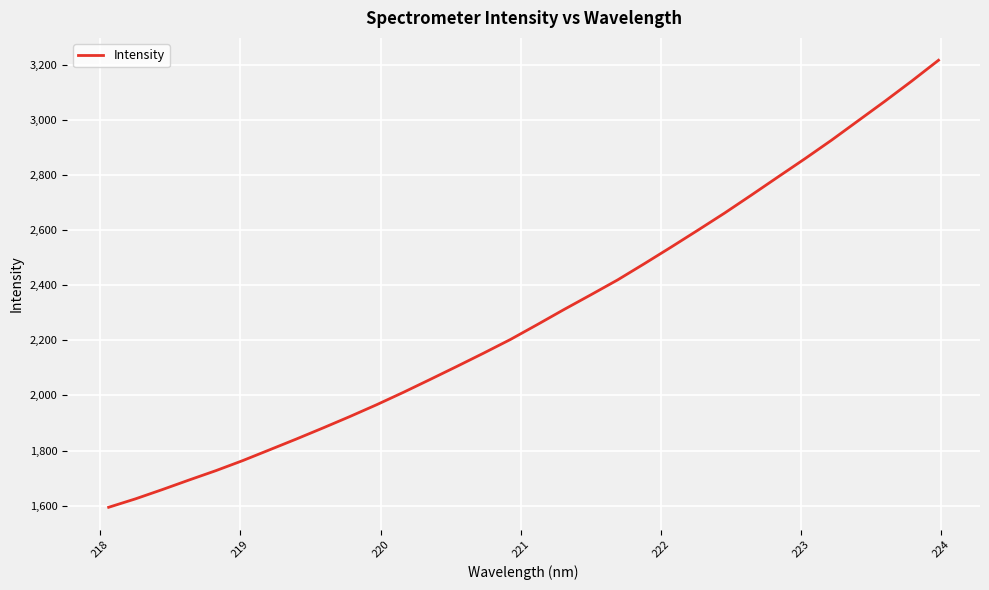

What is the average value?

2292.5